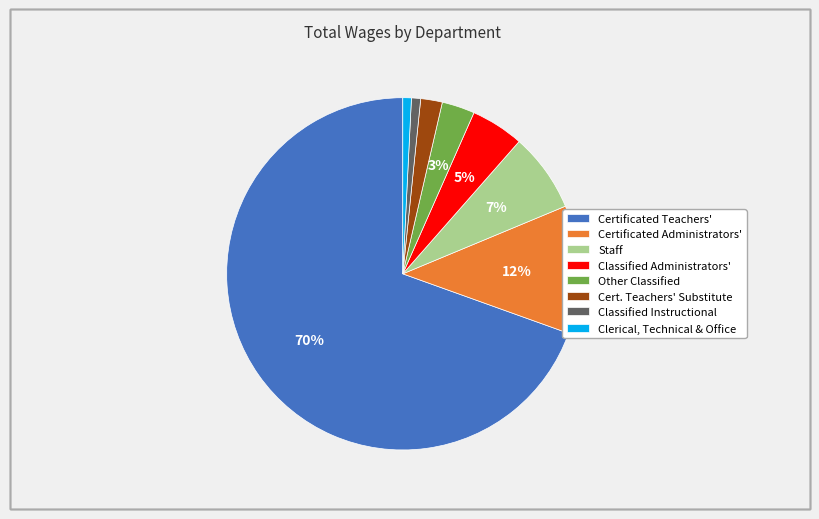

To the nearest percent, what is the difference between the Staff and Certificated Administrators' slice percentages?

5%